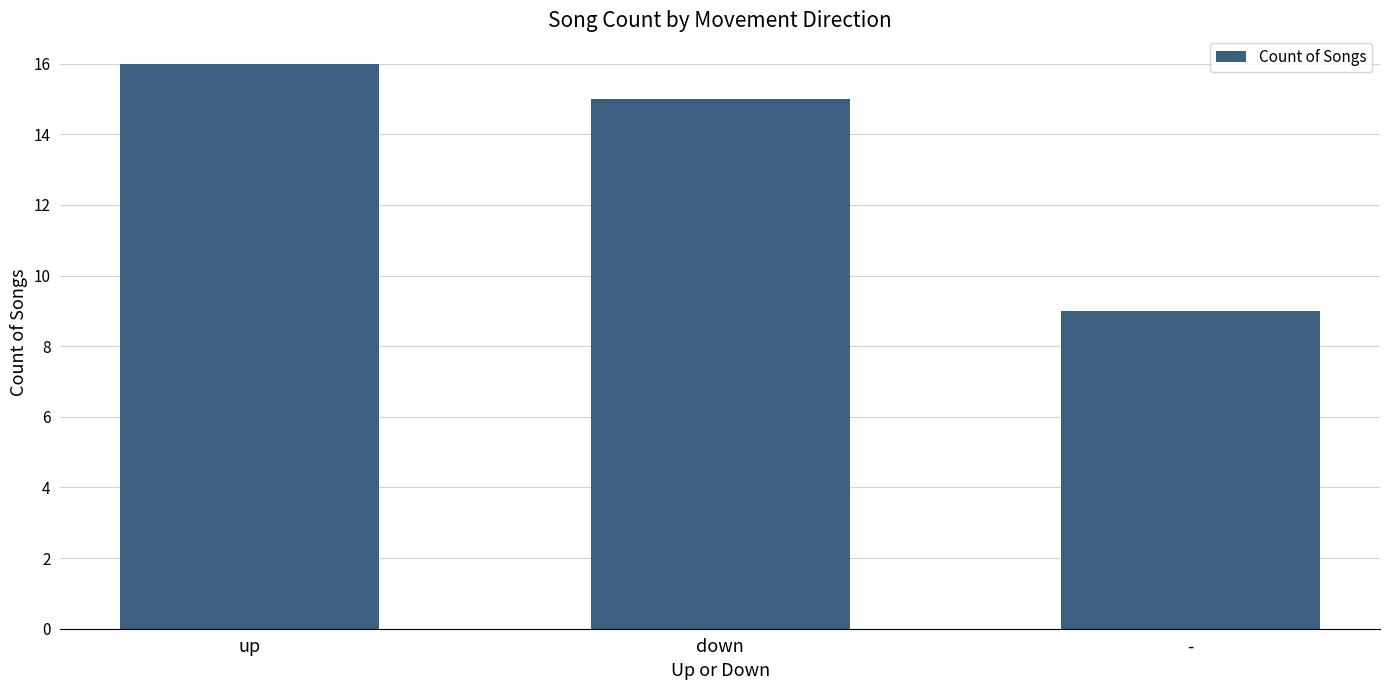

Read the value at down.

15